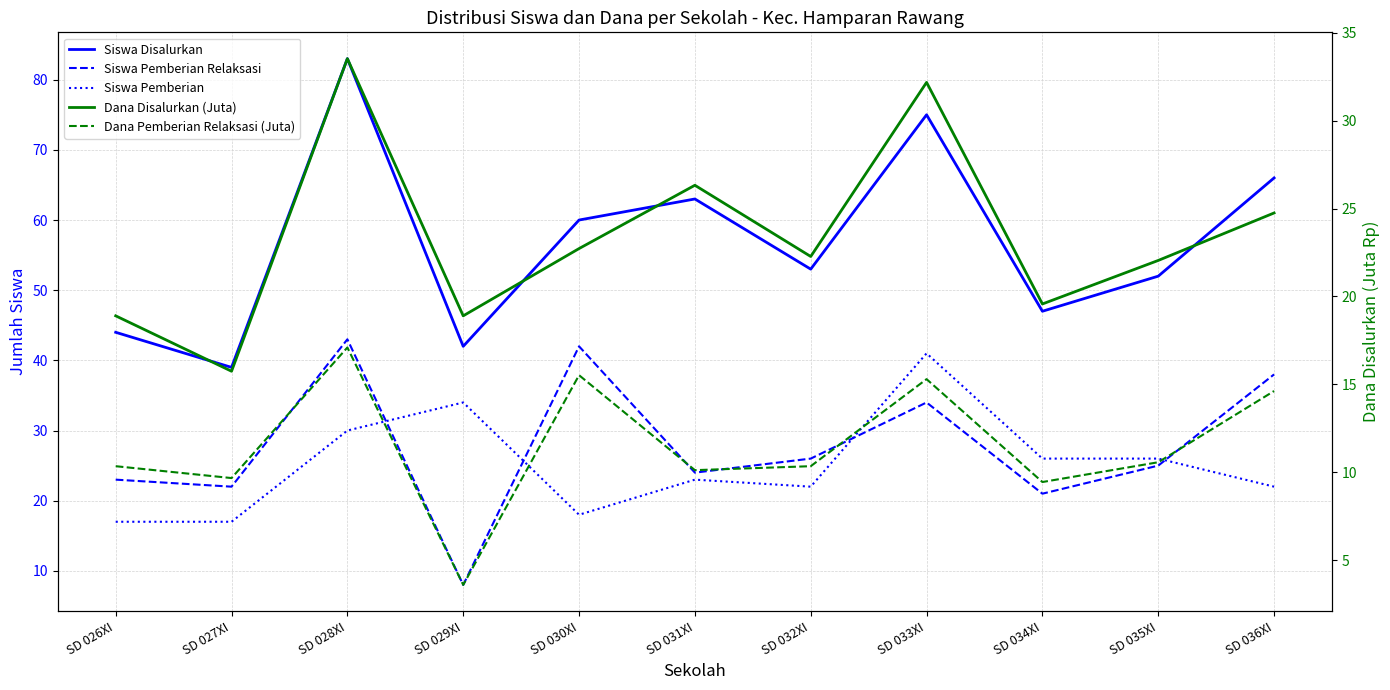

What is the label of the 6th point from the left?

SD 031XI